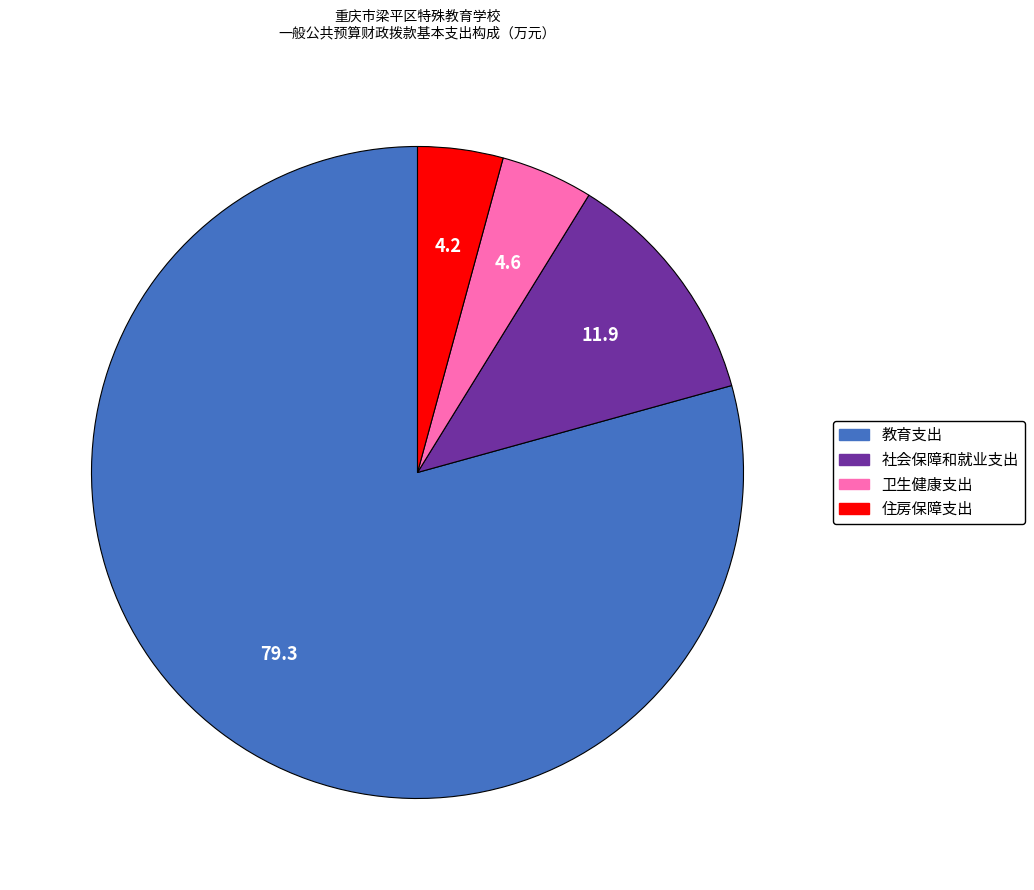

What is the ratio of the value at 住房保障支出 to the value at 社会保障和就业支出?

0.4